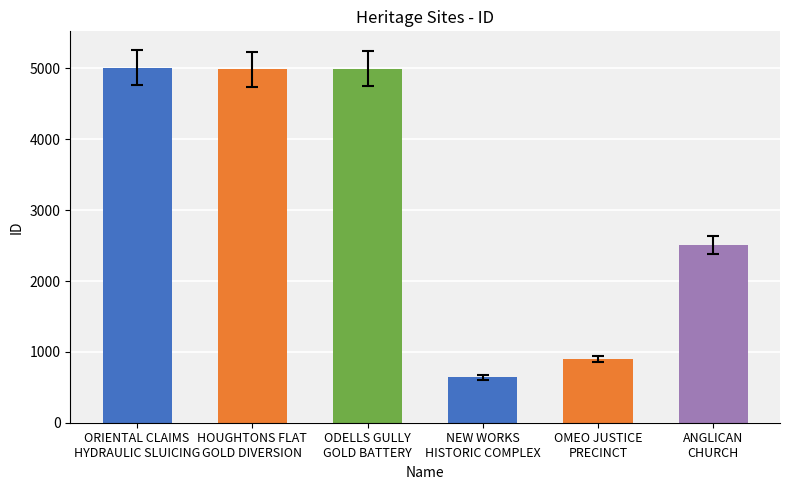

Are the bars horizontal?

No